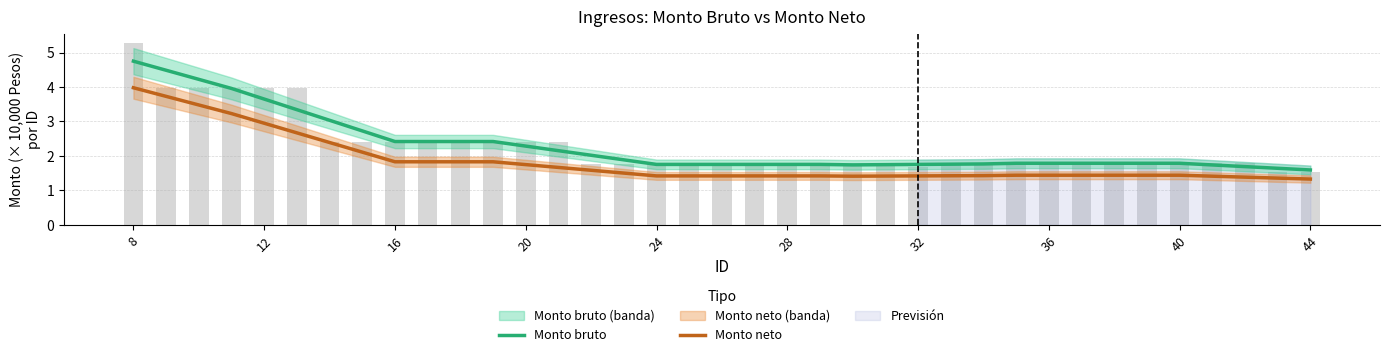

At which label does Monto neto reach its peak?

8